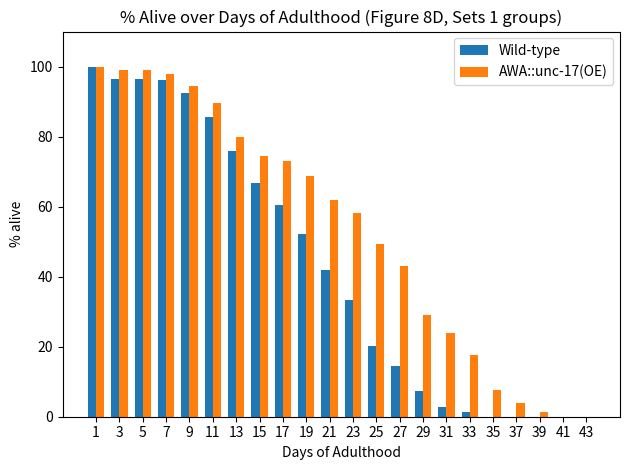

What is the highest value of the Wild-type series?

100.0